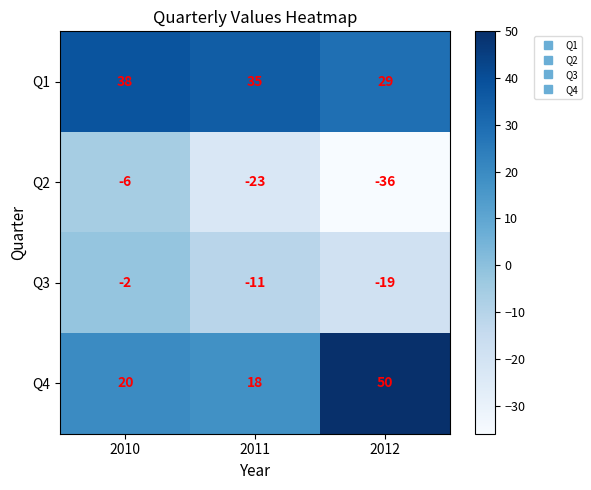

Count the number of categories in the chart.

3